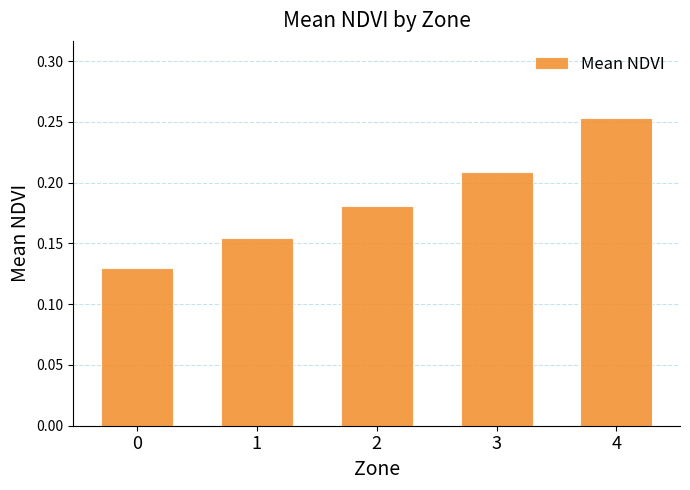

Count the values in the range 0 to 1.

5